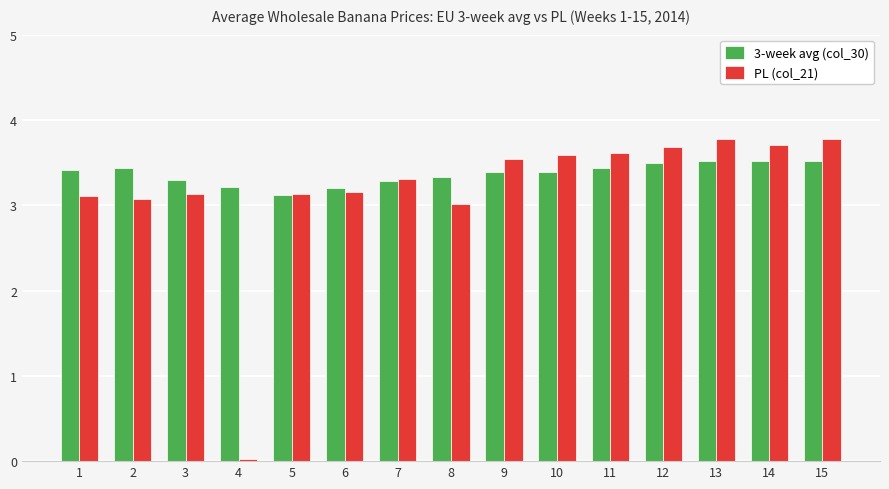

Rank the series at 3 from highest to lowest value.

3-week avg (col_30), PL (col_21)